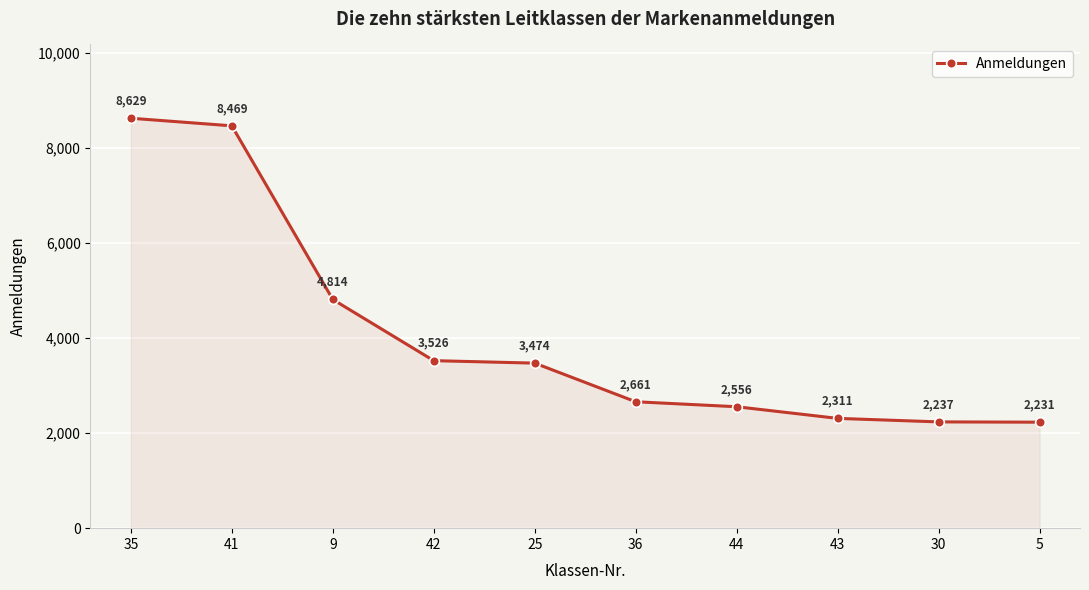

At which label is the value closest to 5430?

9